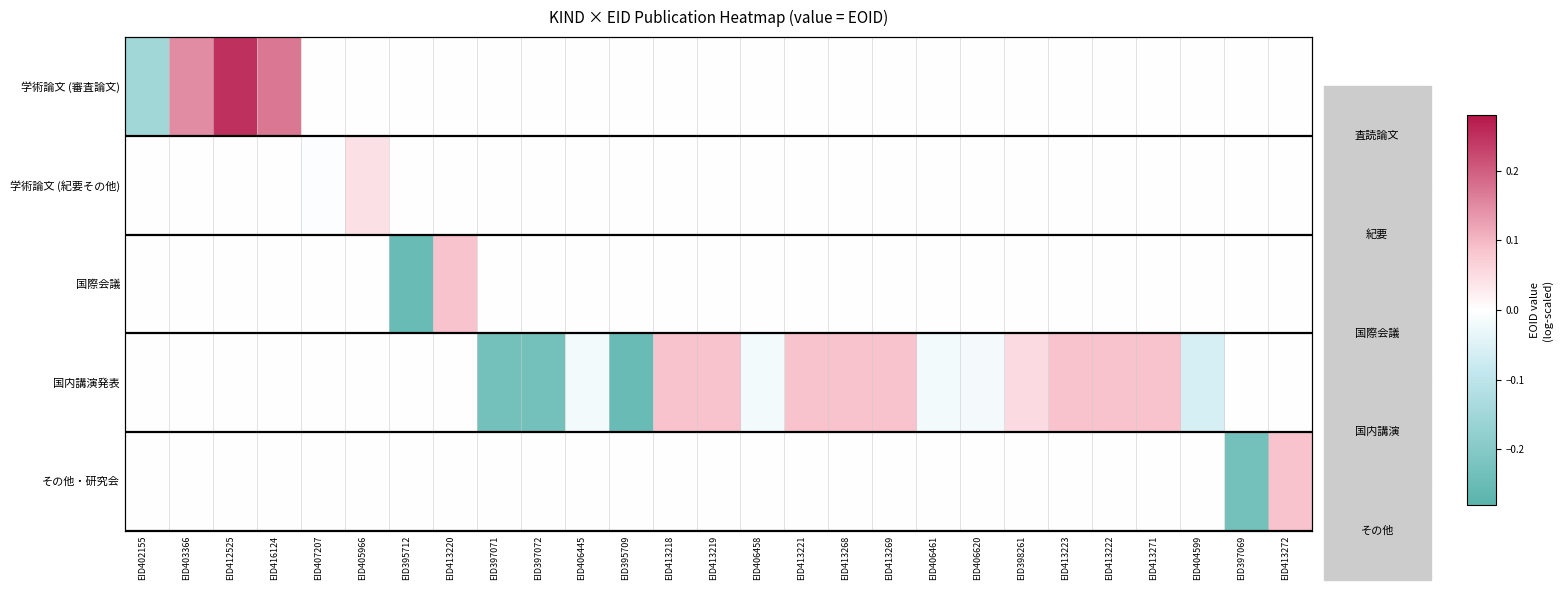

Which series changed the most between EID406620 and EID397069?

その他・研究会